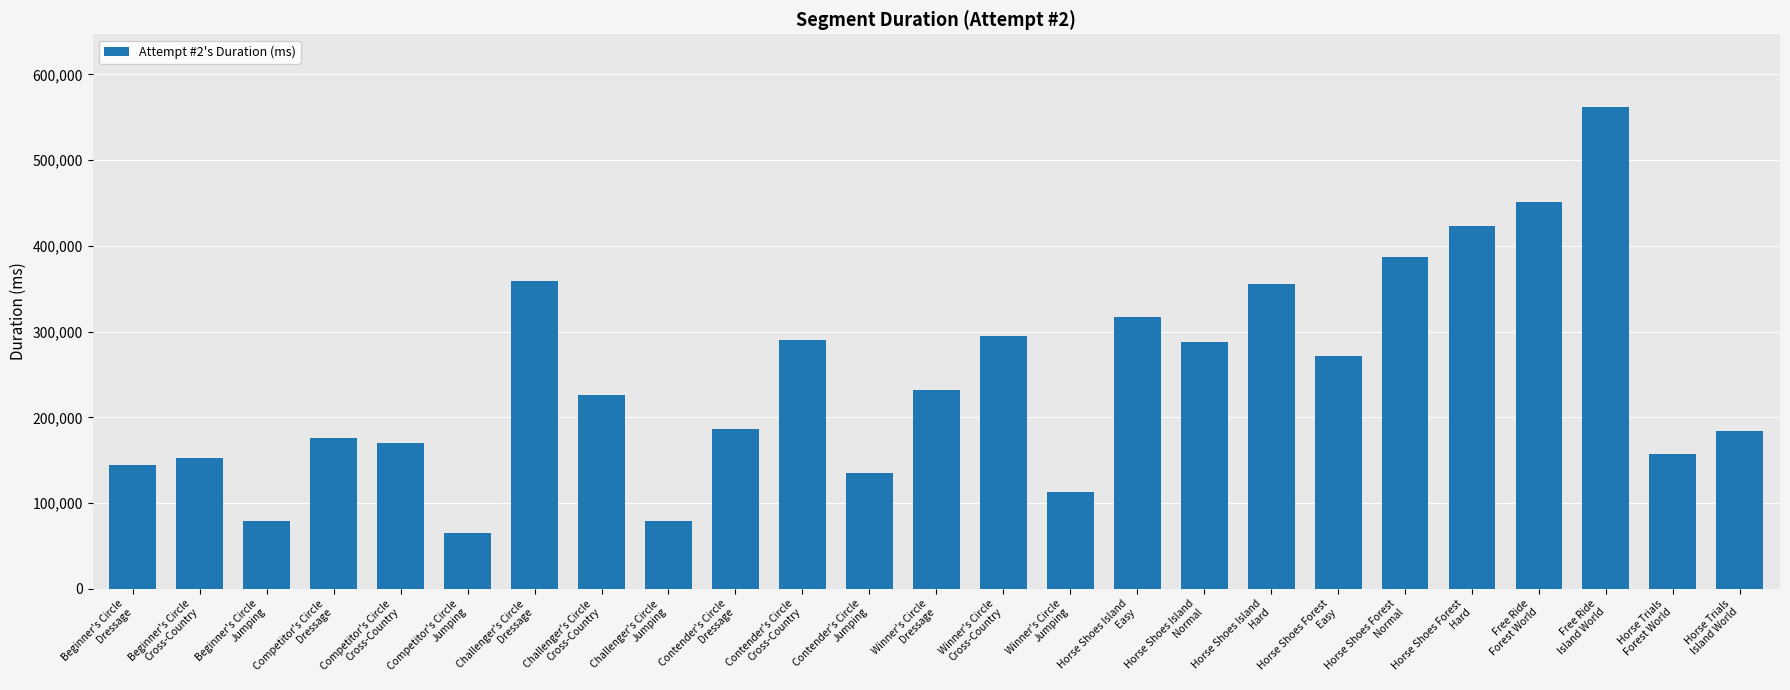

What is the change in value from Competitor's Circle
Cross-Country to Free Ride
Forest World?

+280291